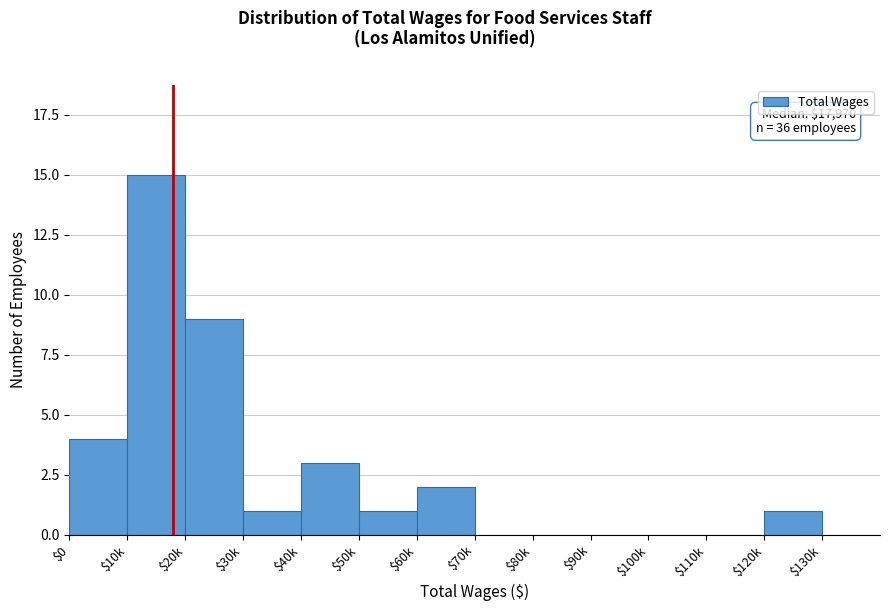

Is it true that the value at $50k is 1?

True